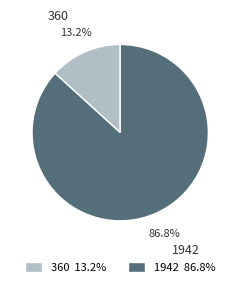

To the nearest percent, what is the combined percentage of 1942 and 360?

100%